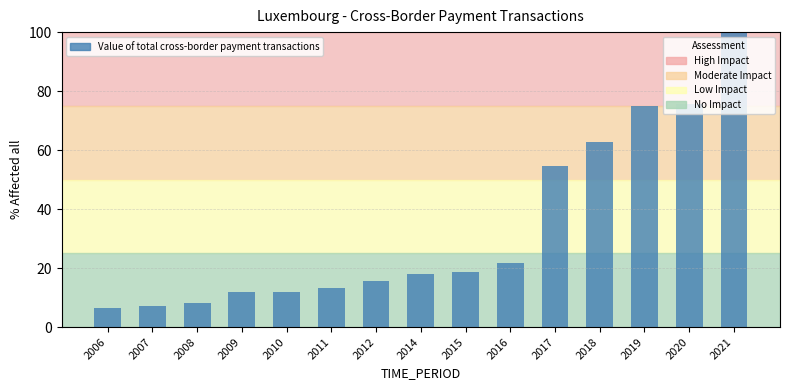

Reading right to left, transcribe all the data shown in this chart.

100.0	75.5	74.9	62.8	54.5	21.8	18.8	18.0	15.6	13.2	11.9	11.9	8.3	7.3	6.5